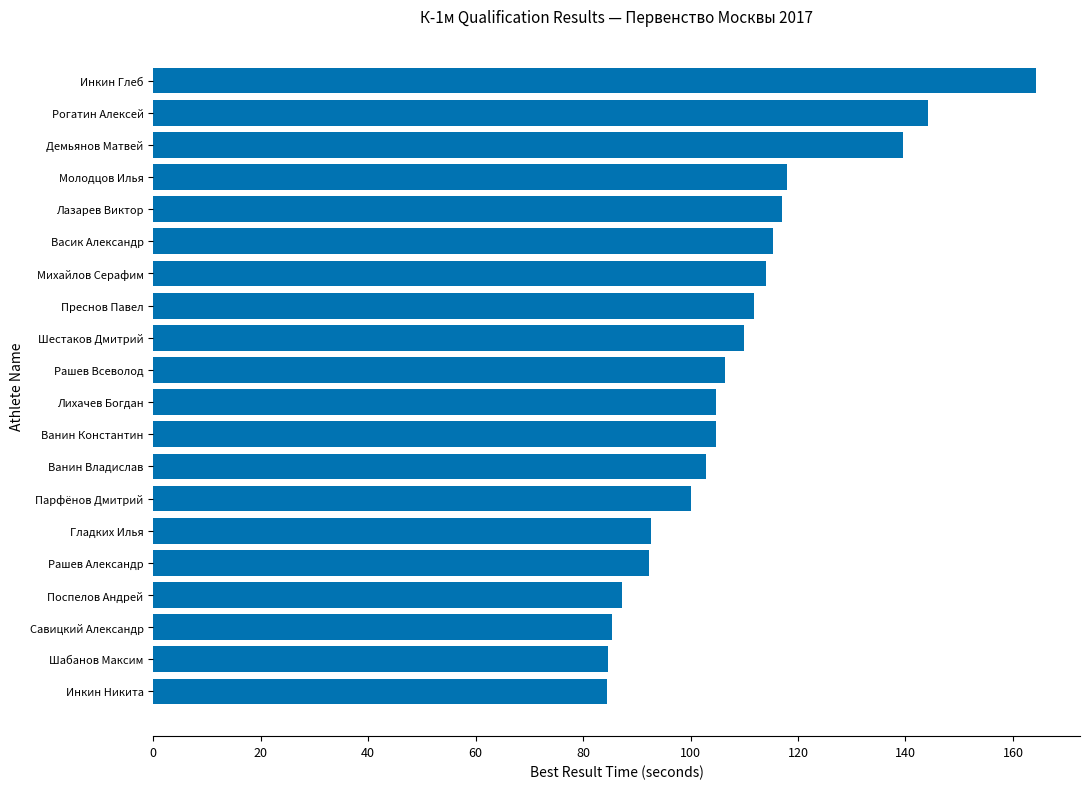

Are the bars horizontal?

Yes